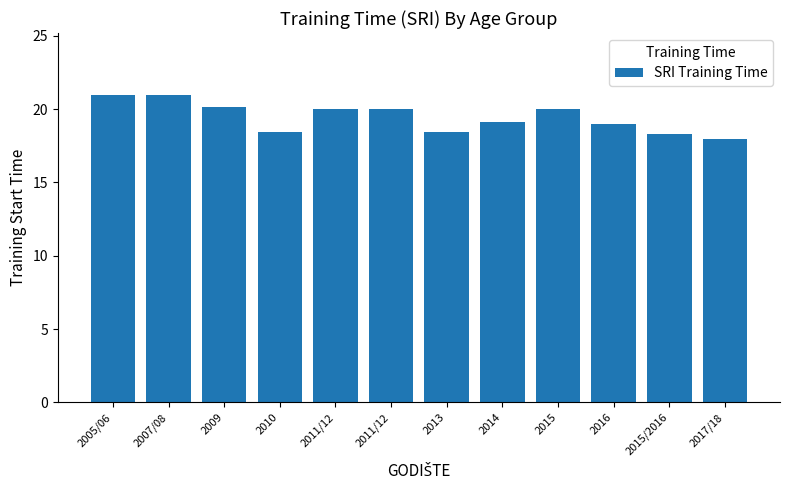

Count the number of categories in the chart.

12